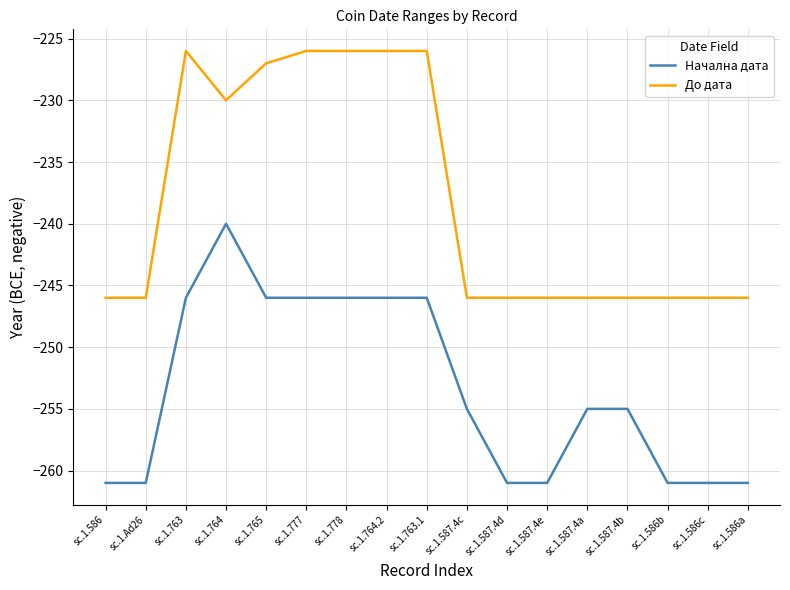

What are all the series names shown in the legend?

Начална дата, До дата